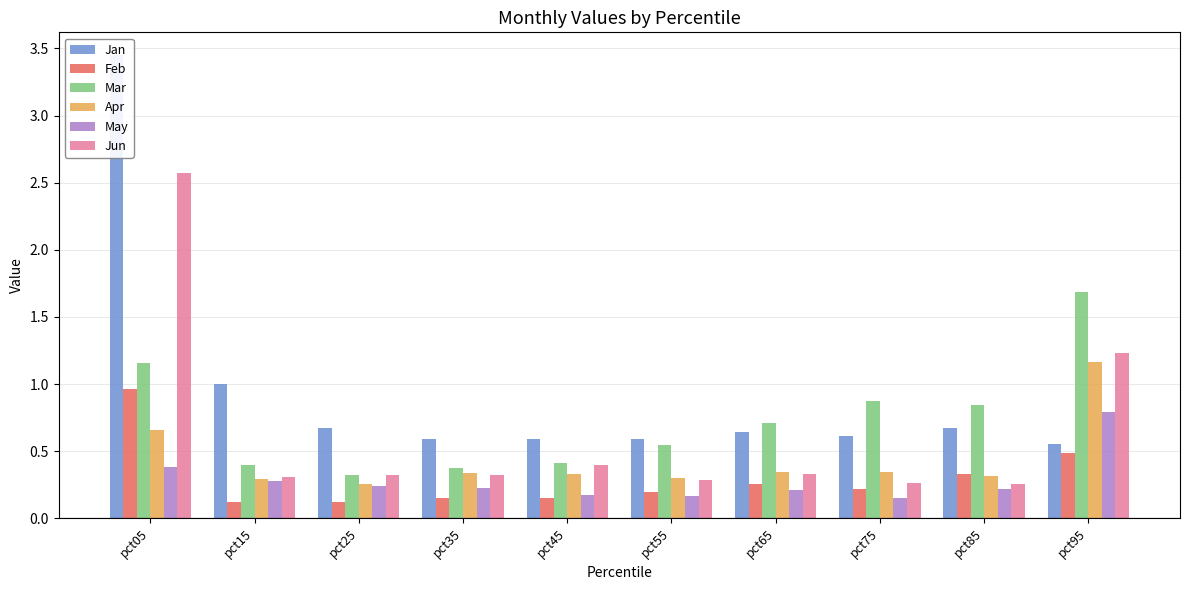

List the series in order of their peak value, highest first.

Jan, Jun, Mar, Apr, Feb, May